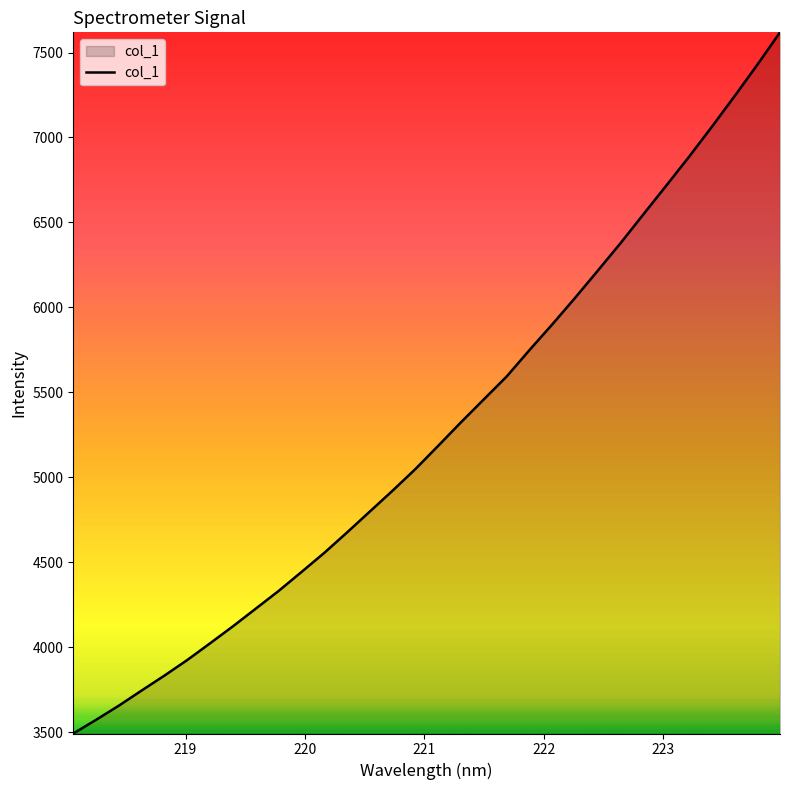

What is the greatest value displayed?

7619.1